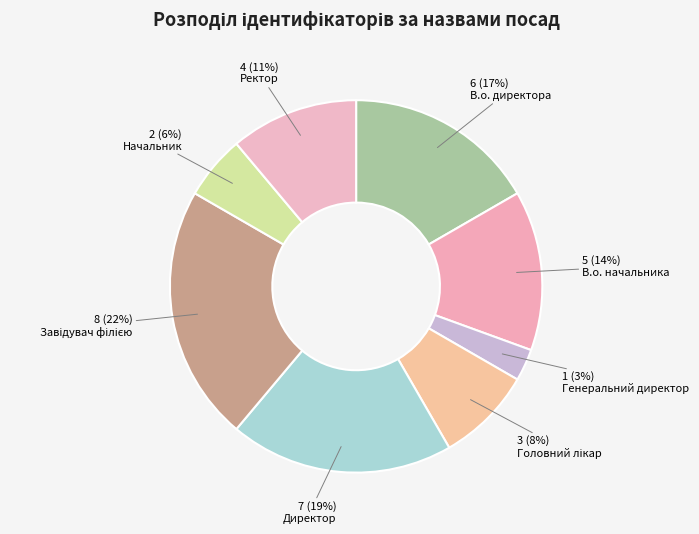

Is there any slice that represents more than half of the pie?

No